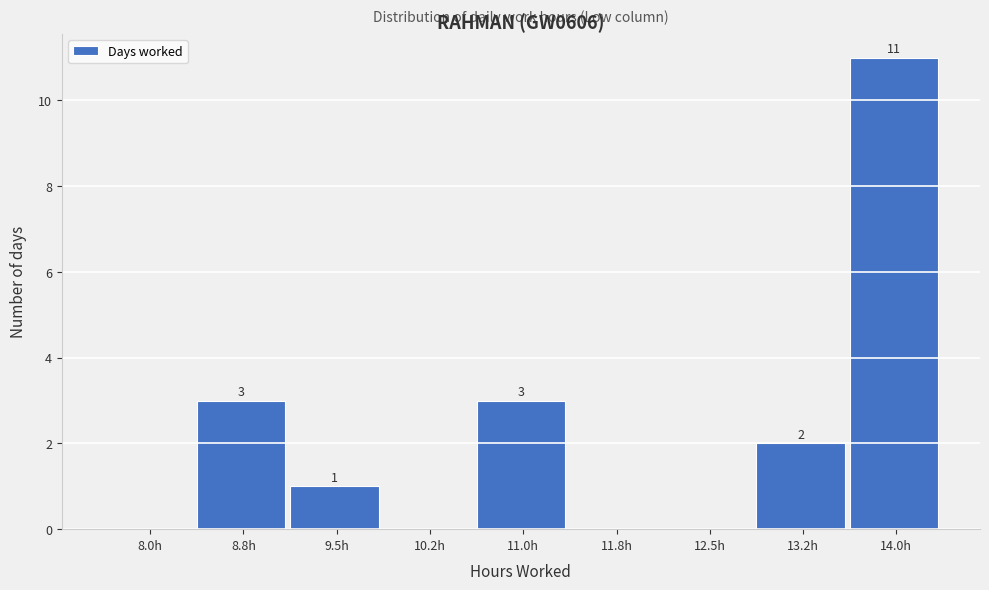

Reading left to right, what are all the values shown in this chart?

8.0h=0	8.8h=3	9.5h=1	10.2h=0	11.0h=3	11.8h=0	12.5h=0	13.2h=2	14.0h=11